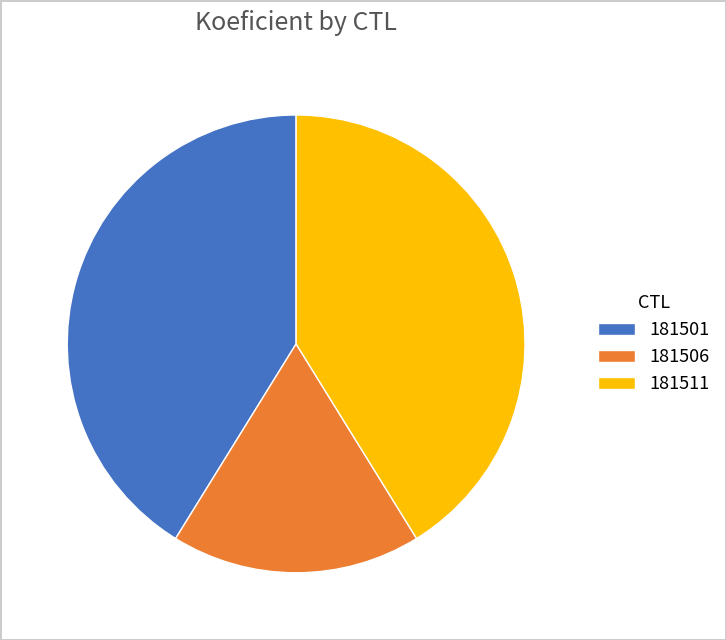

Count the number of slices in the pie.

3